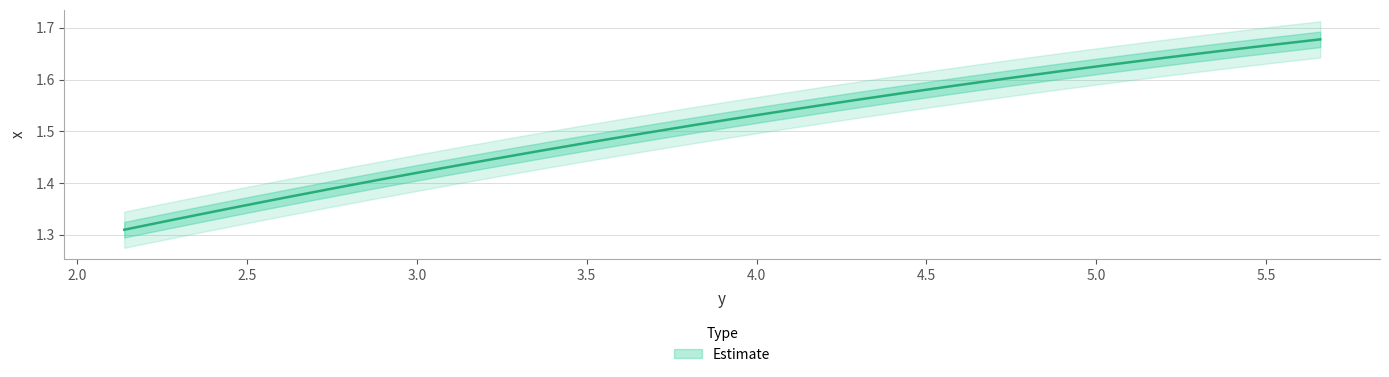

What is the change in value from 3.597 to 5.66?

+0.2